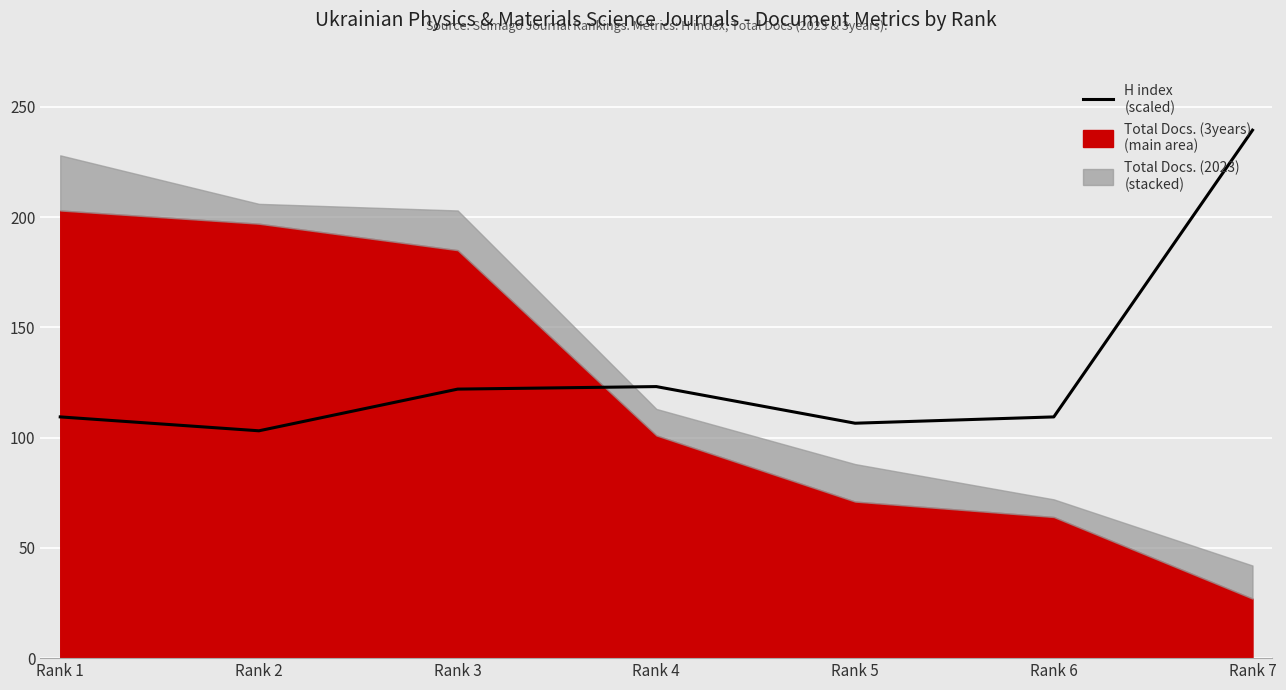

Reading left to right, list all the values displayed in this chart.

109.4	103.1	122.0	123.1	106.5	109.4	239.4